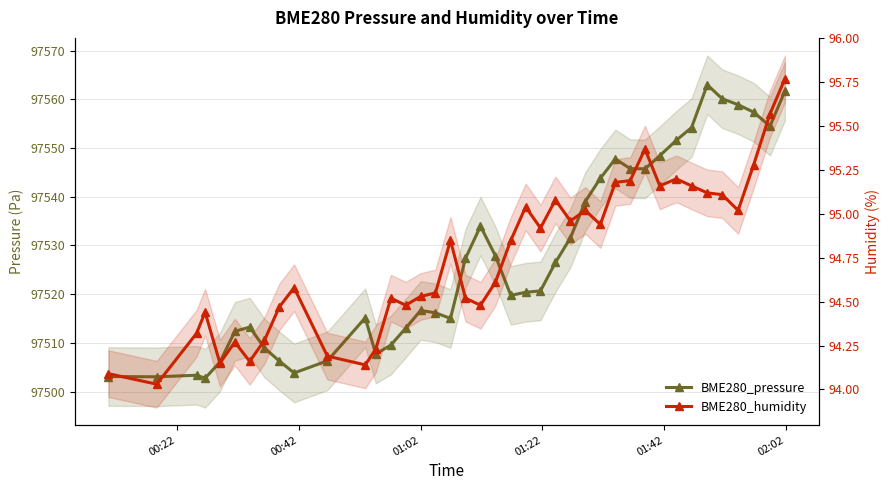

Rank the series by their maximum value, from highest to lowest.

BME280_pressure, BME280_humidity